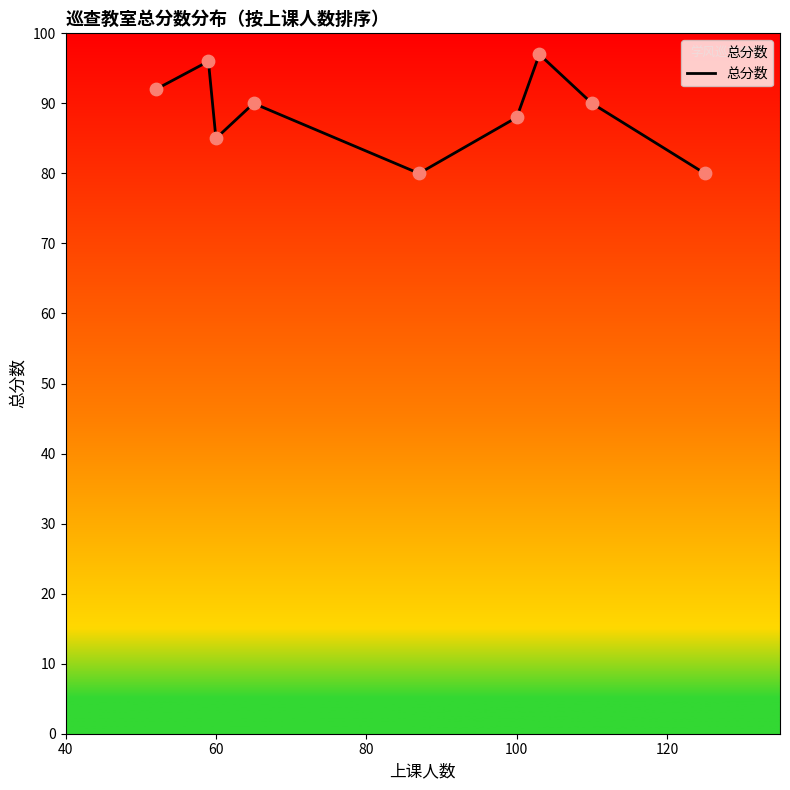

What is the difference between the maximum and minimum values?

17